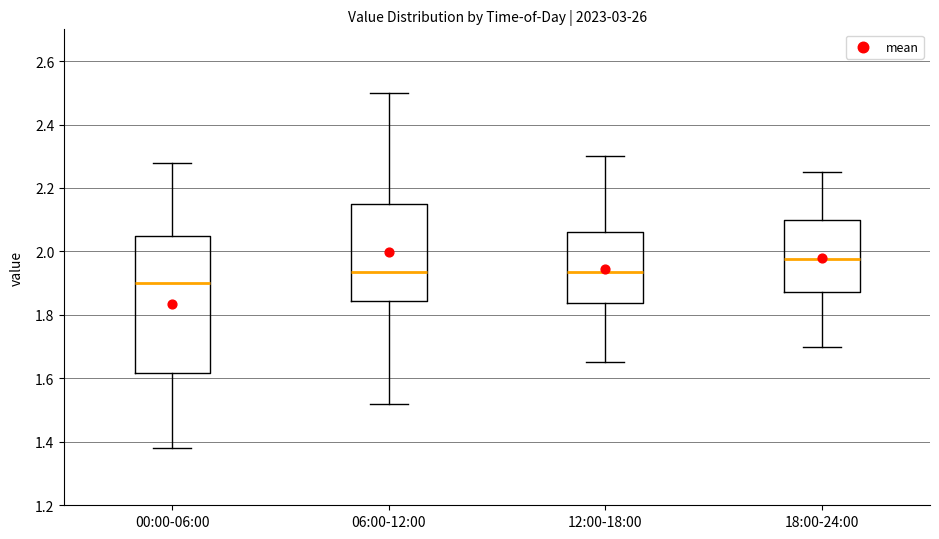

Which box is the tallest, from its lower edge to its upper edge?

00:00-06:00